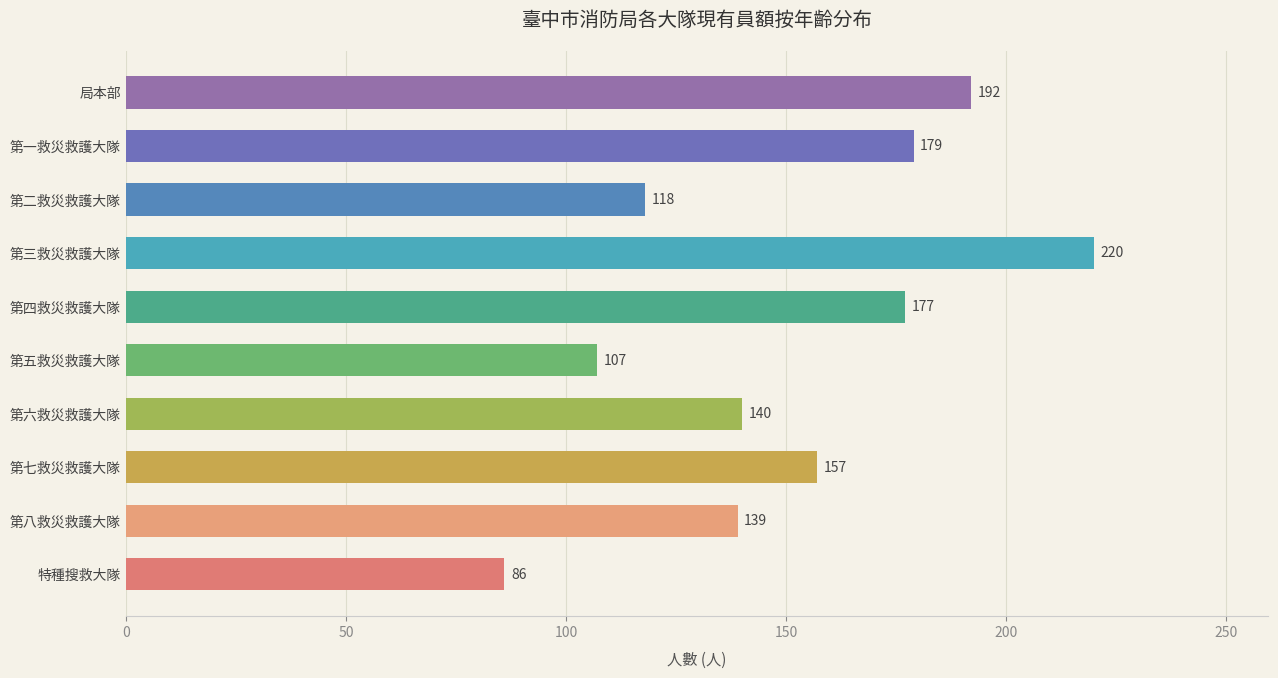

What is the sum of all values?

1515